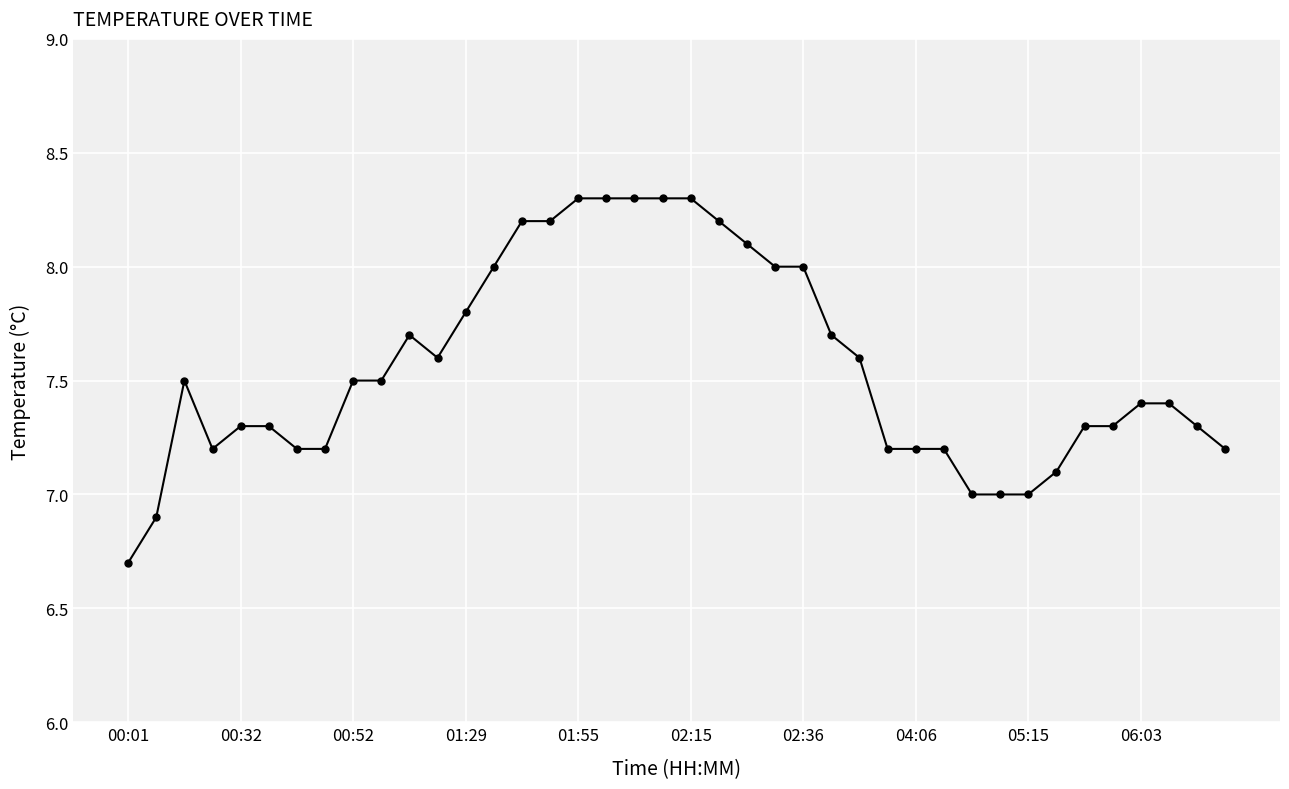

What is the greatest value displayed?

8.3